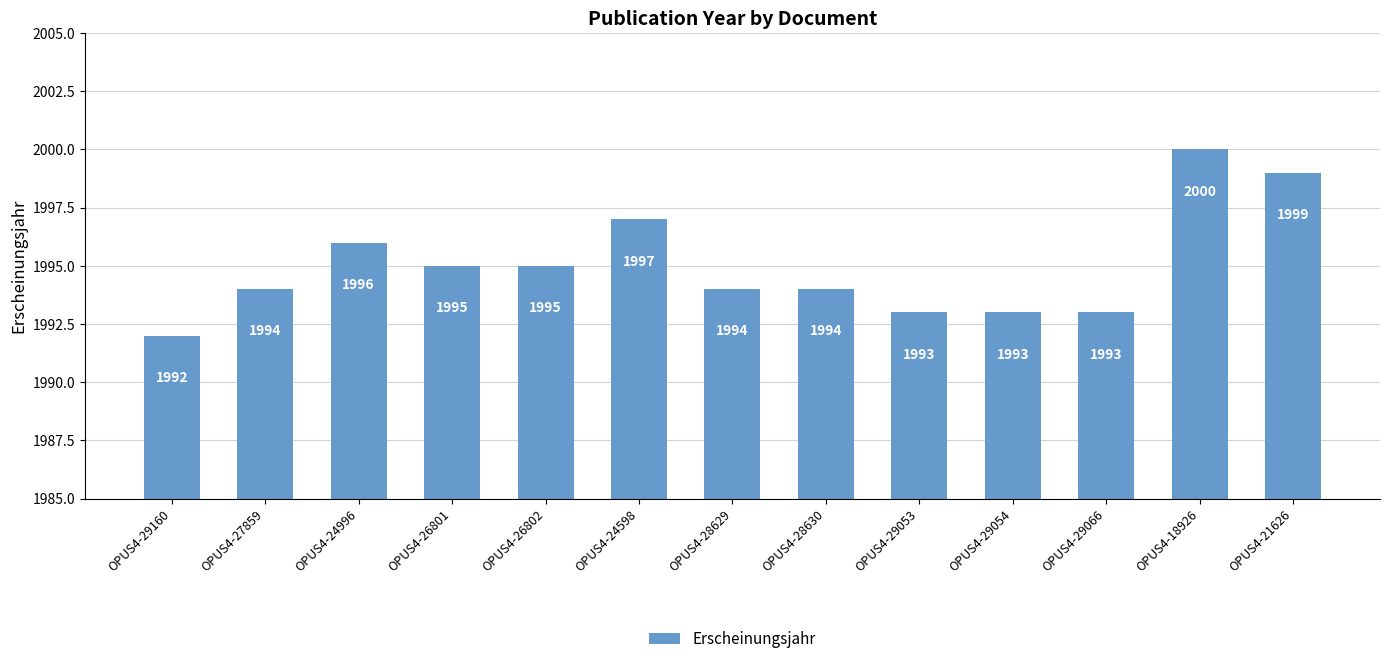

At which category does the chart reach its minimum across all series?

OPUS4-29160